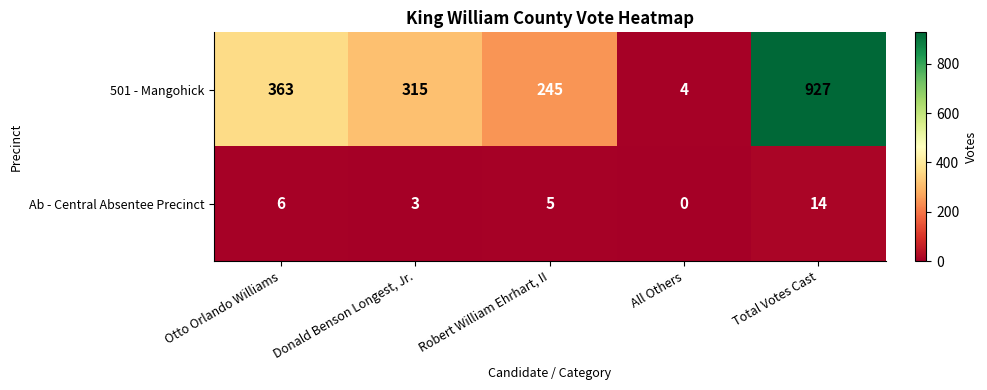

How many distinct data groups are displayed?

2